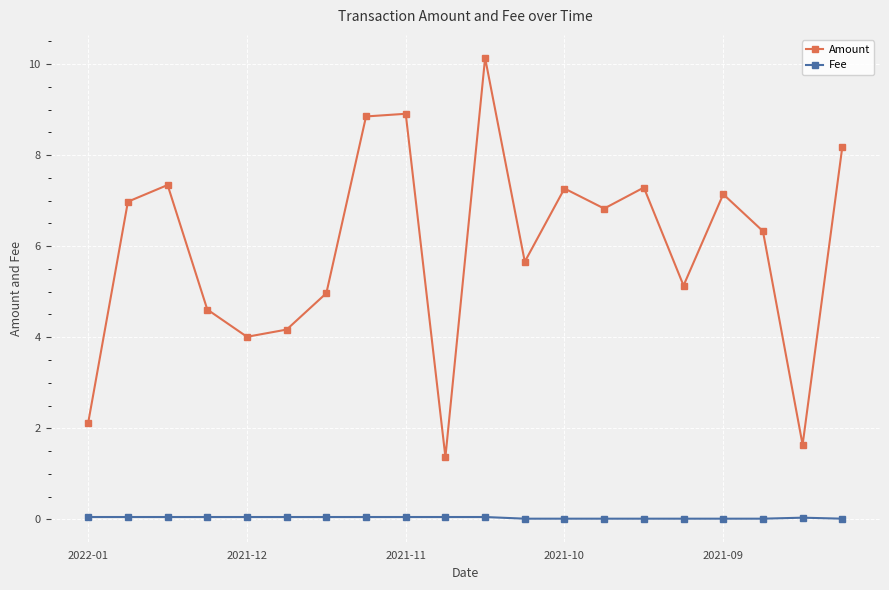

At how many categories does at least one series exceed 3?

17